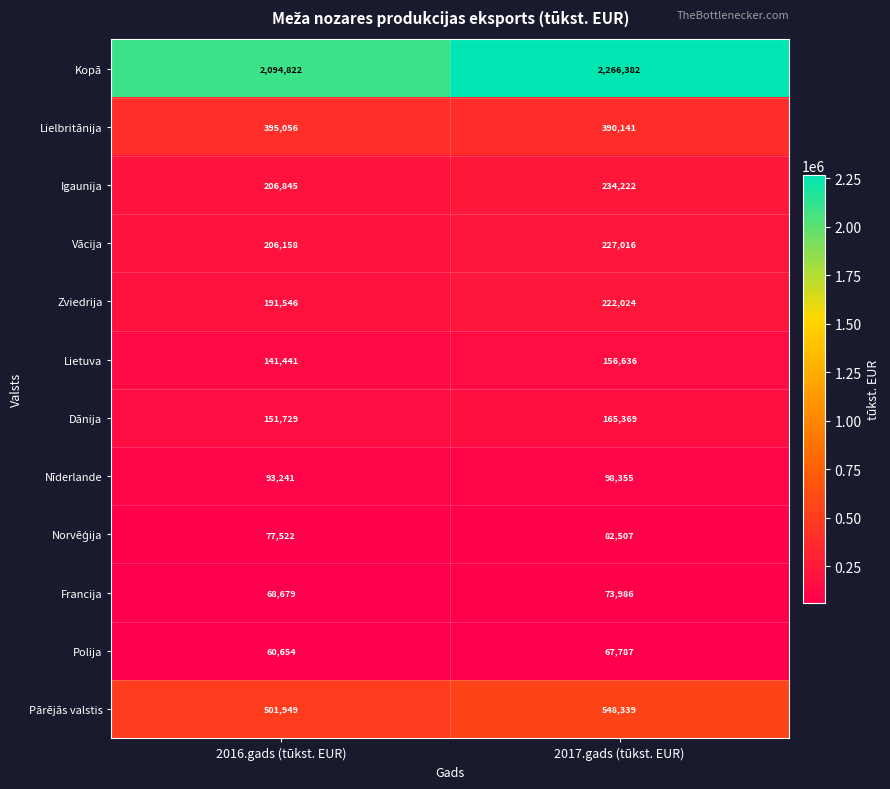

Where is Nīderlande nearest to the value 95798?

2016.gads (tūkst. EUR)